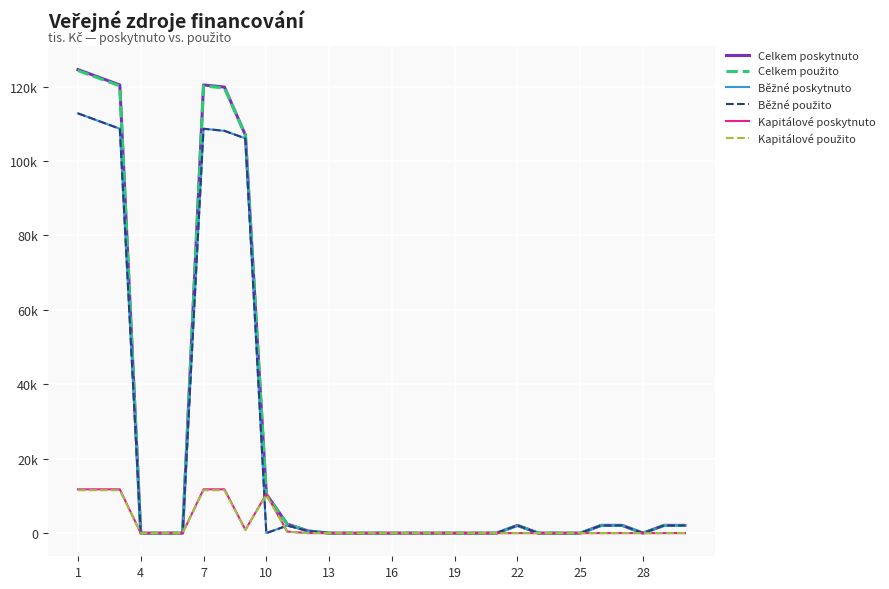

Which series has the largest range (max minus min)?

Celkem poskytnuto